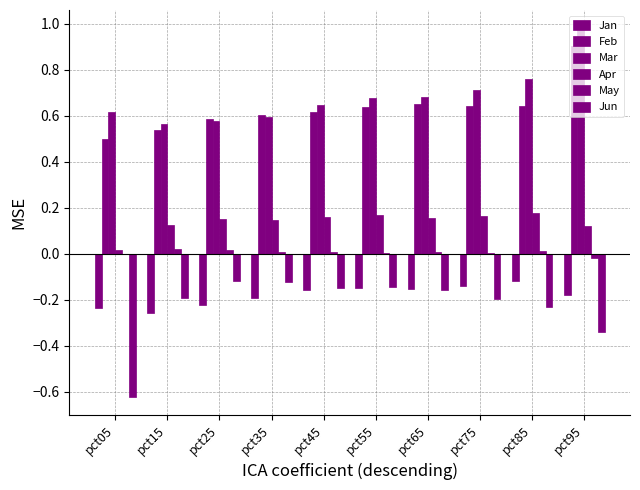

Which series has the widest spread of values?

Jun